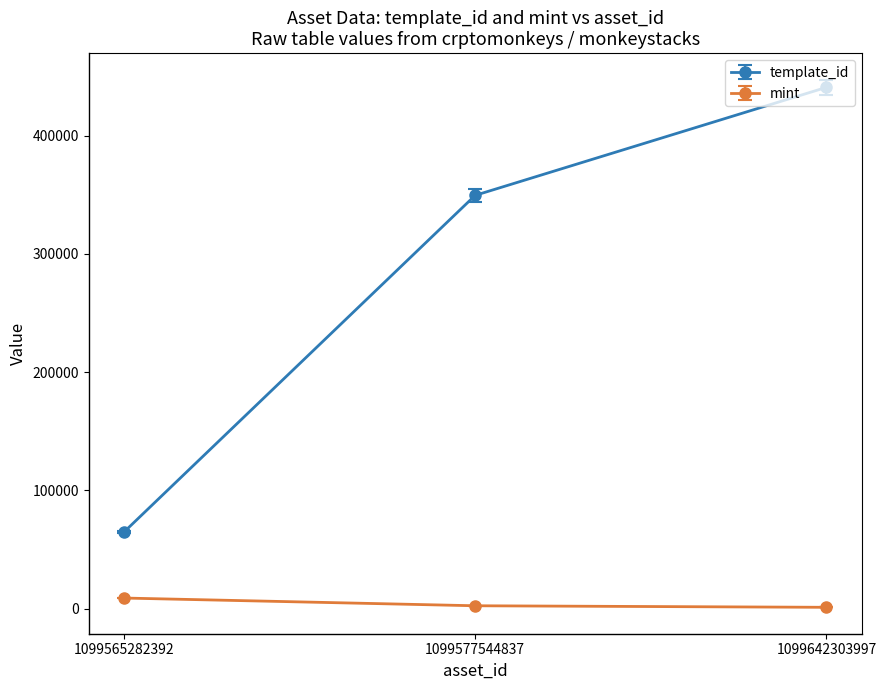

At which label is template_id closest to 252773?

1099577544837